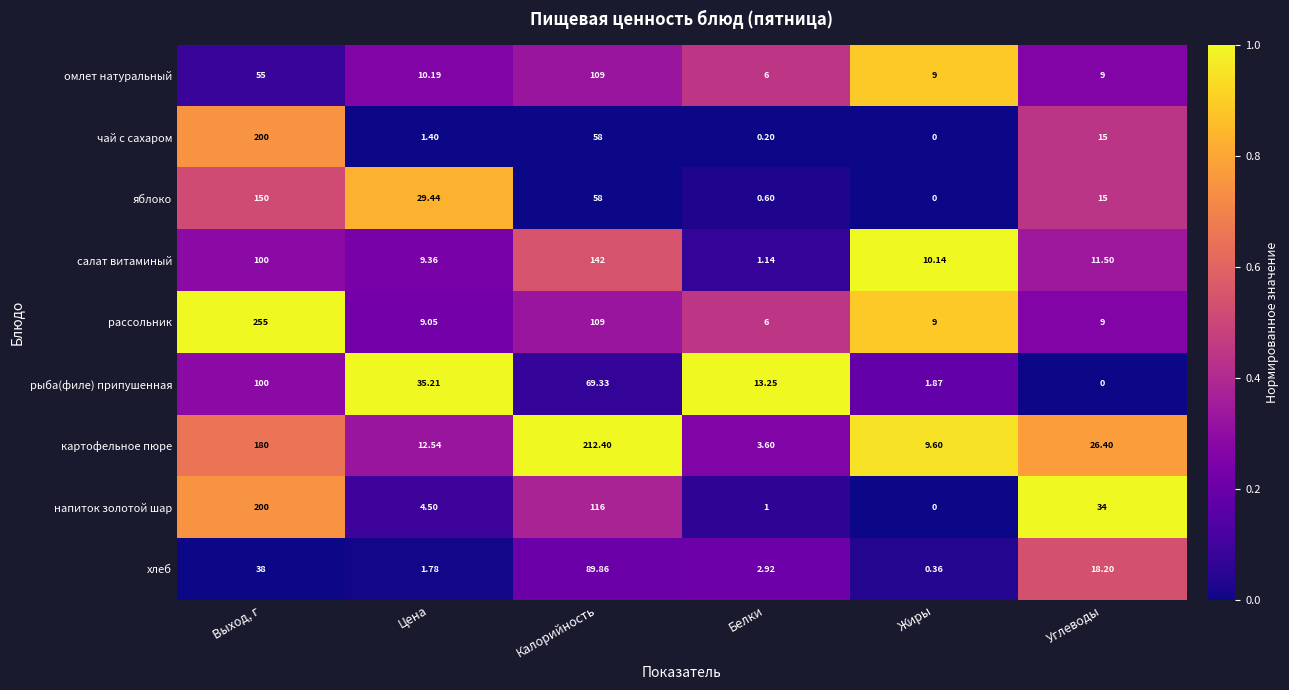

Which series has the largest total across all categories?

картофельное пюре